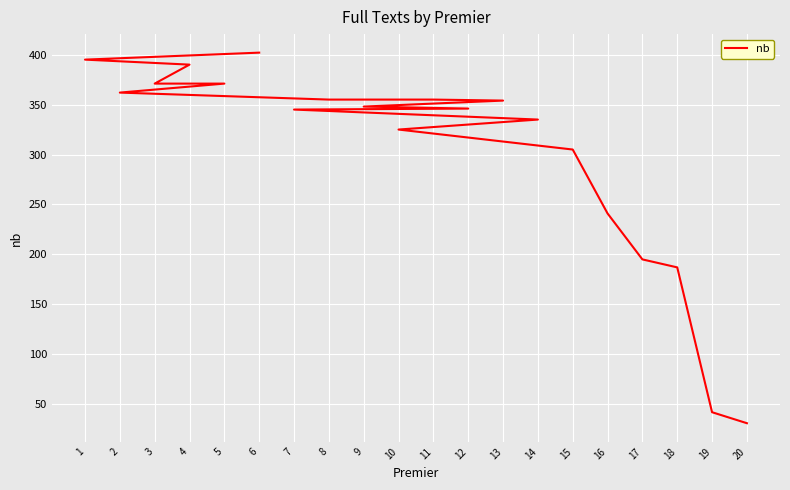

Rank the categories by value from highest to lowest.

6, 1, 4, 3, 5, 2, 8, 11, 13, 9, 12, 7, 14, 10, 15, 16, 17, 18, 19, 20